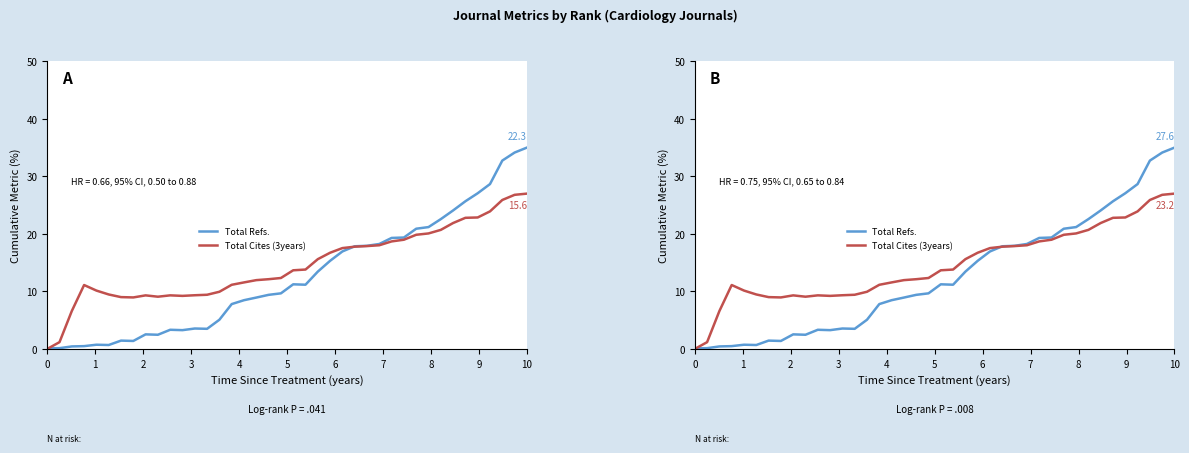

Rank the series by their average value, from lowest to highest.

Total Refs., Total Cites (3years)